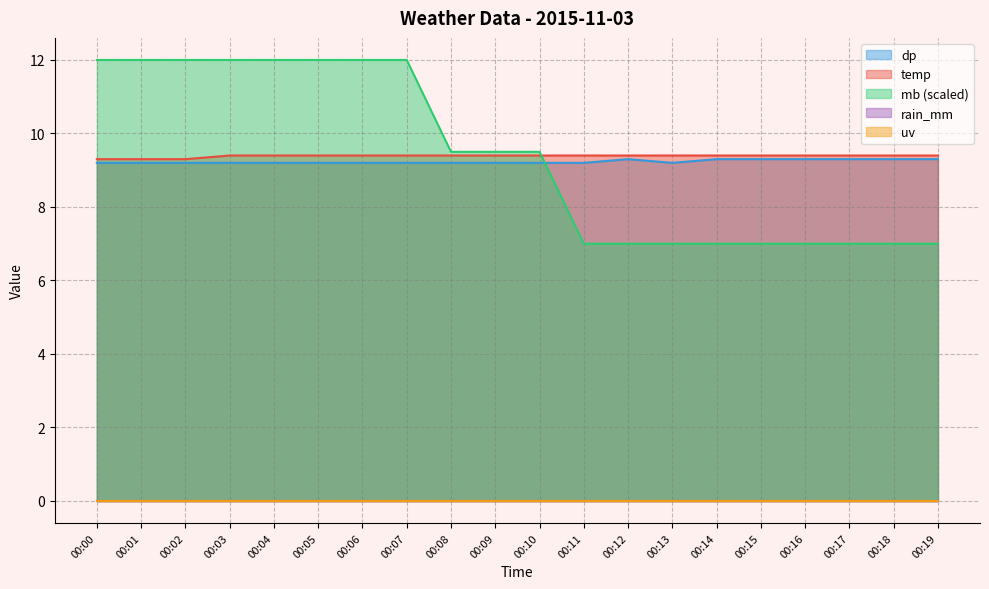

What is the value of the temp point at the 10th from the left?

9.4